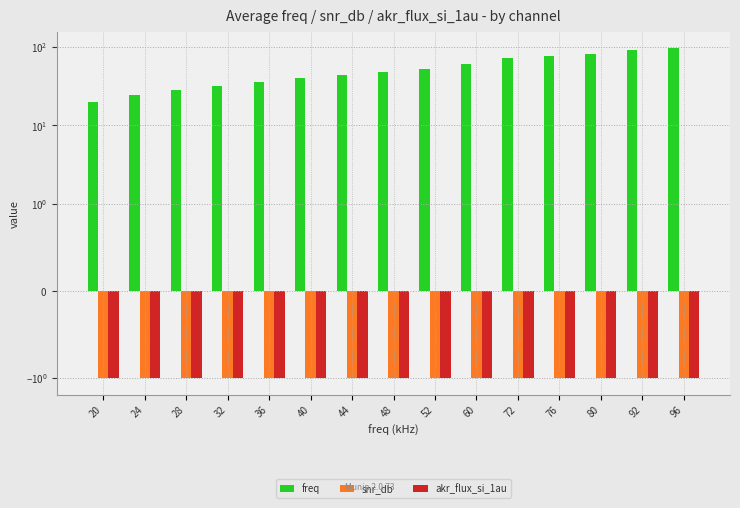

Rank the series at 32 from highest to lowest value.

freq, snr_db, akr_flux_si_1au